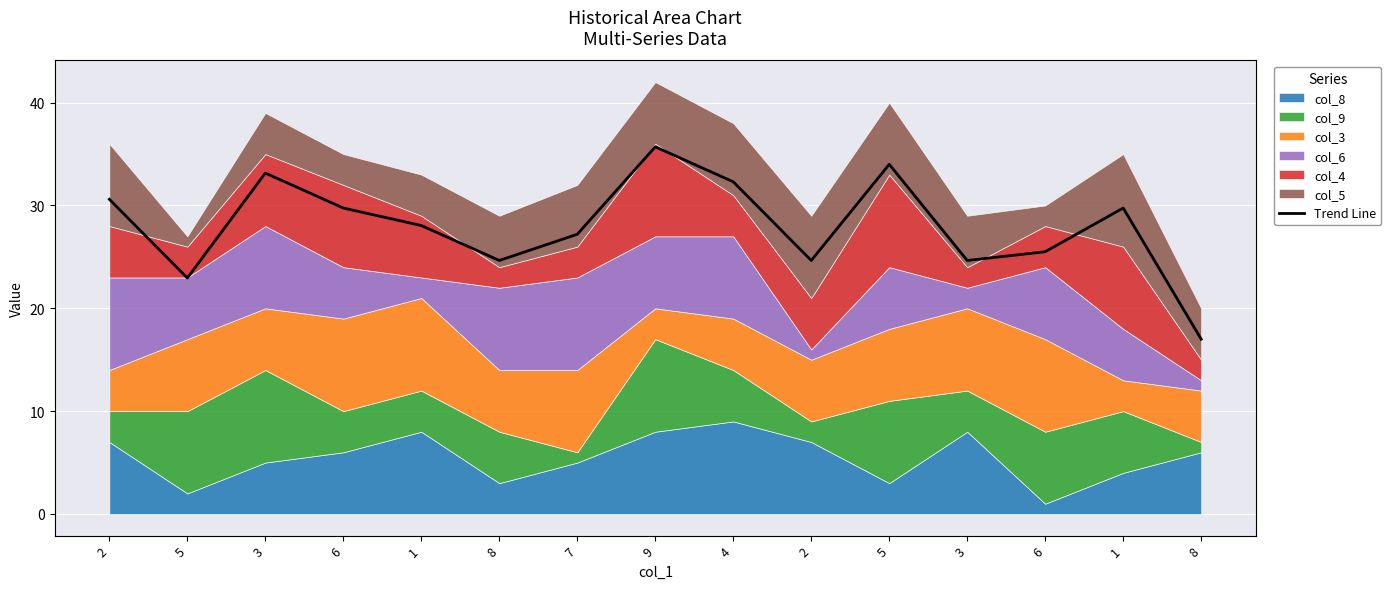

Count the number of categories in the chart.

15